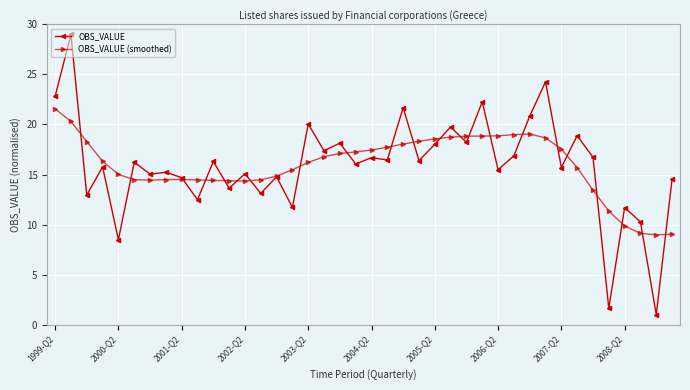

Which series has the largest range (max minus min)?

OBS_VALUE